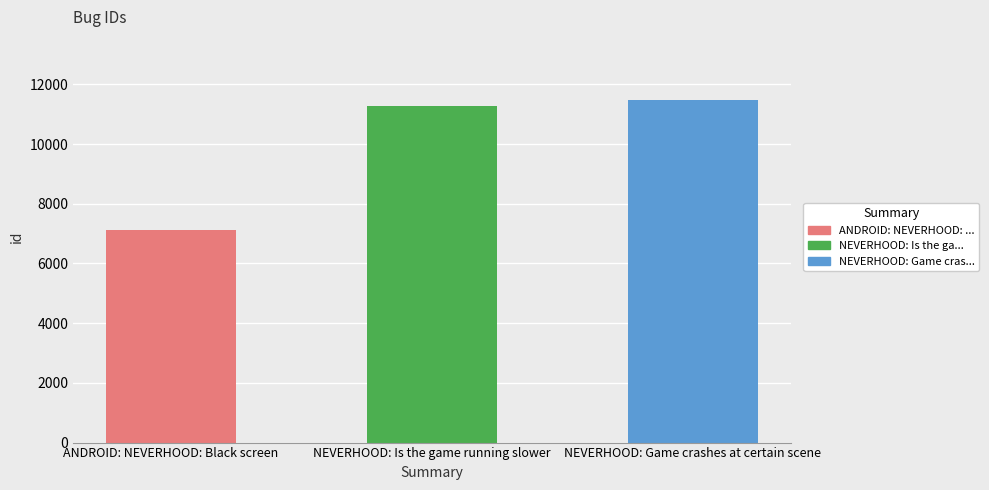

List the labels in order of value, smallest first.

ANDROID: NEVERHOOD: Black screen, NEVERHOOD: Is the game running slower, NEVERHOOD: Game crashes at certain scene